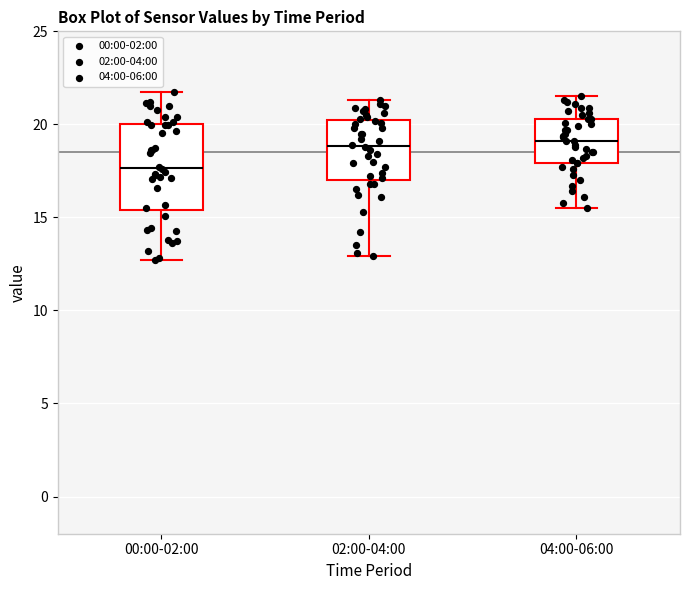

Reading left to right, read every box against the y-axis: the position of its median line, the range the box covers, and the ends of its whiskers. The values are not printed on the chart, so give them approximately, as read against the axis.

00:00-02:00: median 17.5, box 15.5 to 20.0, whiskers 12.5 to 22.0
02:00-04:00: median 19.0, box 17.0 to 20.0, whiskers 13.0 to 21.5
04:00-06:00: median 19.0, box 18.0 to 20.5, whiskers 15.5 to 21.5